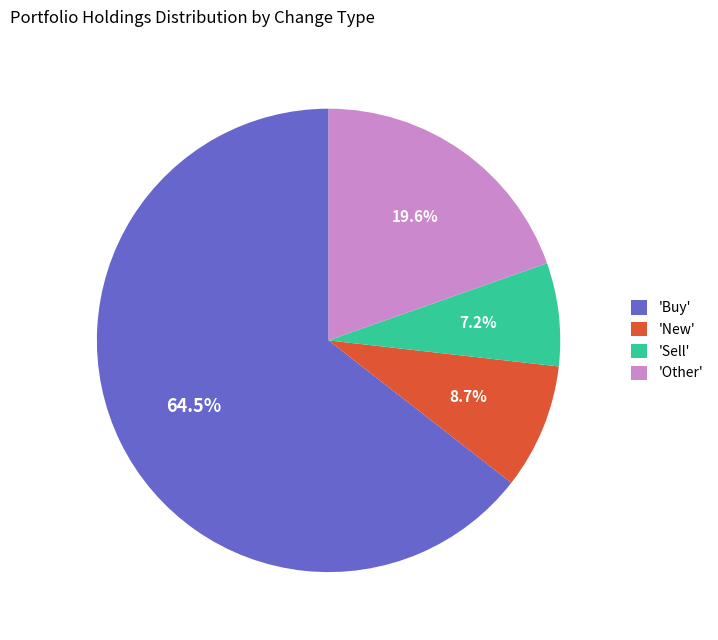

How many segments does this pie chart have?

4